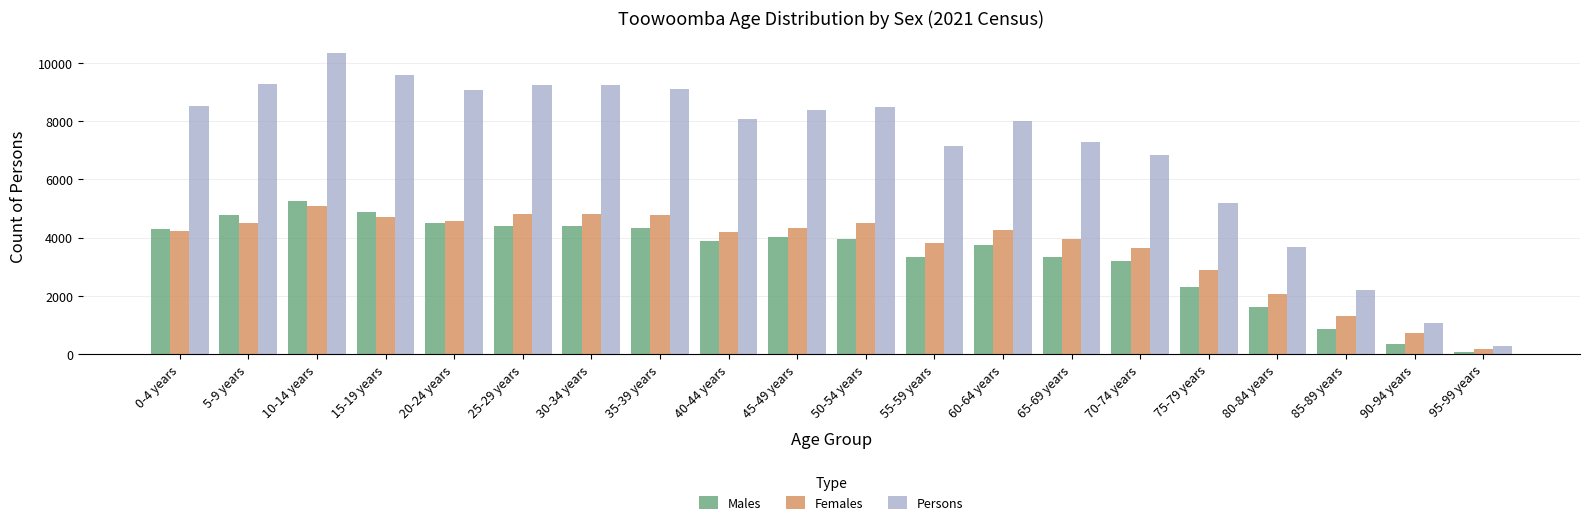

What are all the series names shown in the legend?

Males, Females, Persons